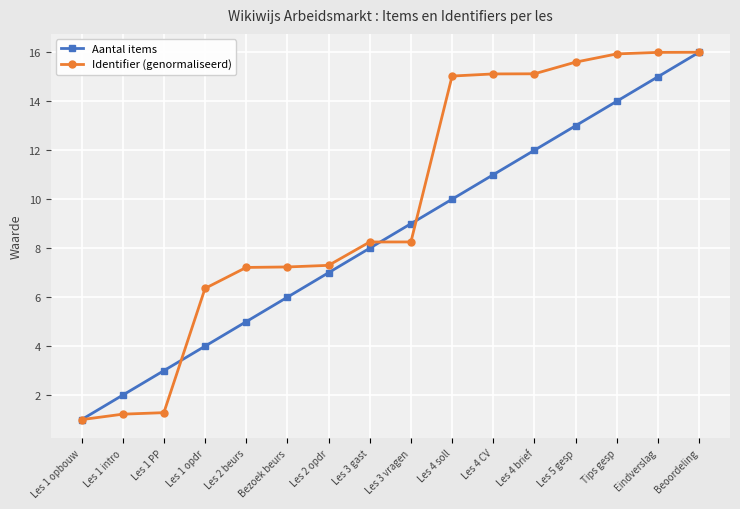

What is the label of the 3rd point from the left?

Les 1 PP